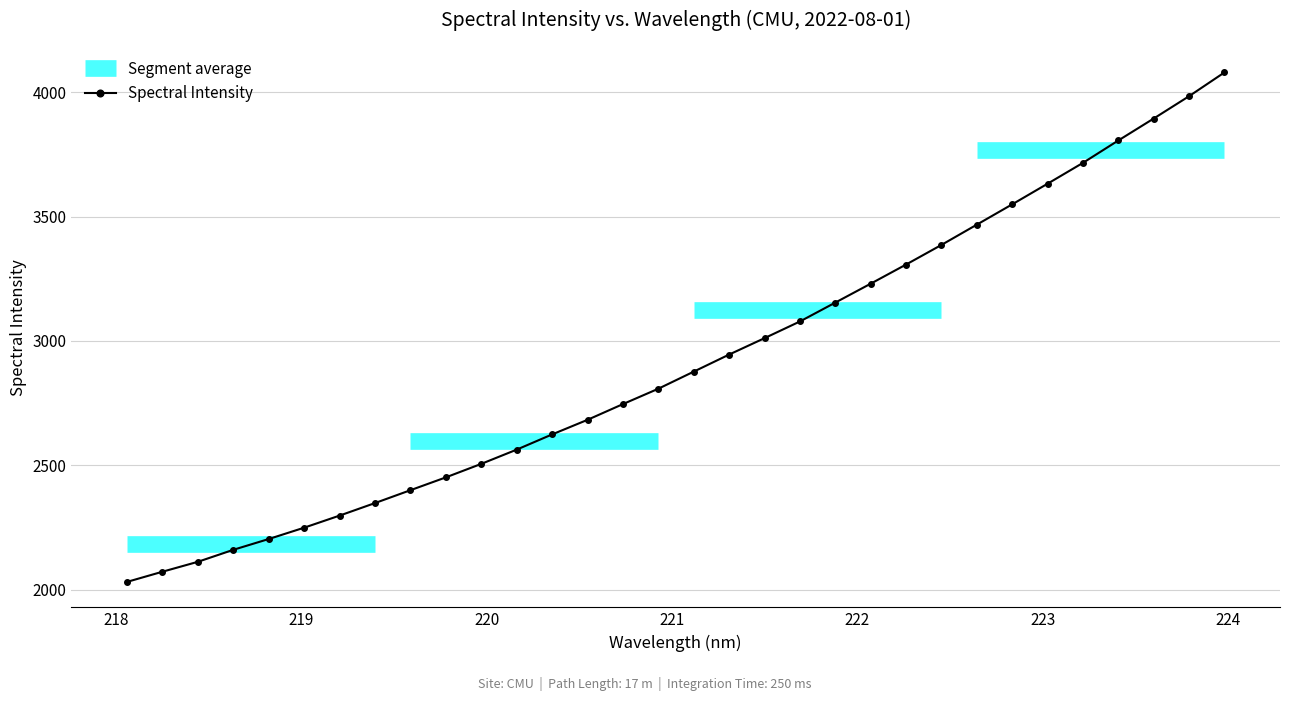

Reading right to left, extract all data points from this chart.

4079.5	3984.0	3894.2	3806.1	3716.1	3632.3	3549.4	3467.7	3386.2	3307.4	3230.4	3154.4	3078.5	3011.4	2945.5	2876.9	2808.2	2746.4	2683.1	2624.4	2563.3	2506.1	2451.8	2400.2	2348.5	2298.1	2249.5	2204.0	2160.6	2112.3	2072.4	2031.5